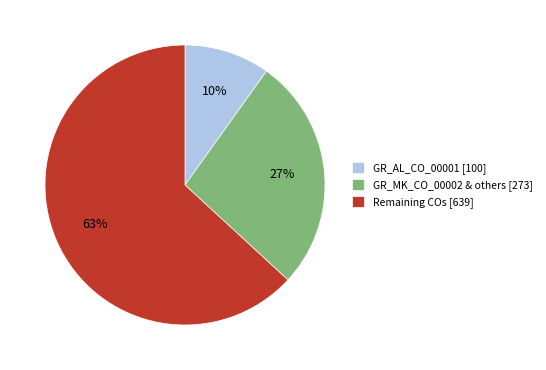

The GR_AL_CO_00001 [100] slice represents 10% of the pie. True or false?

True